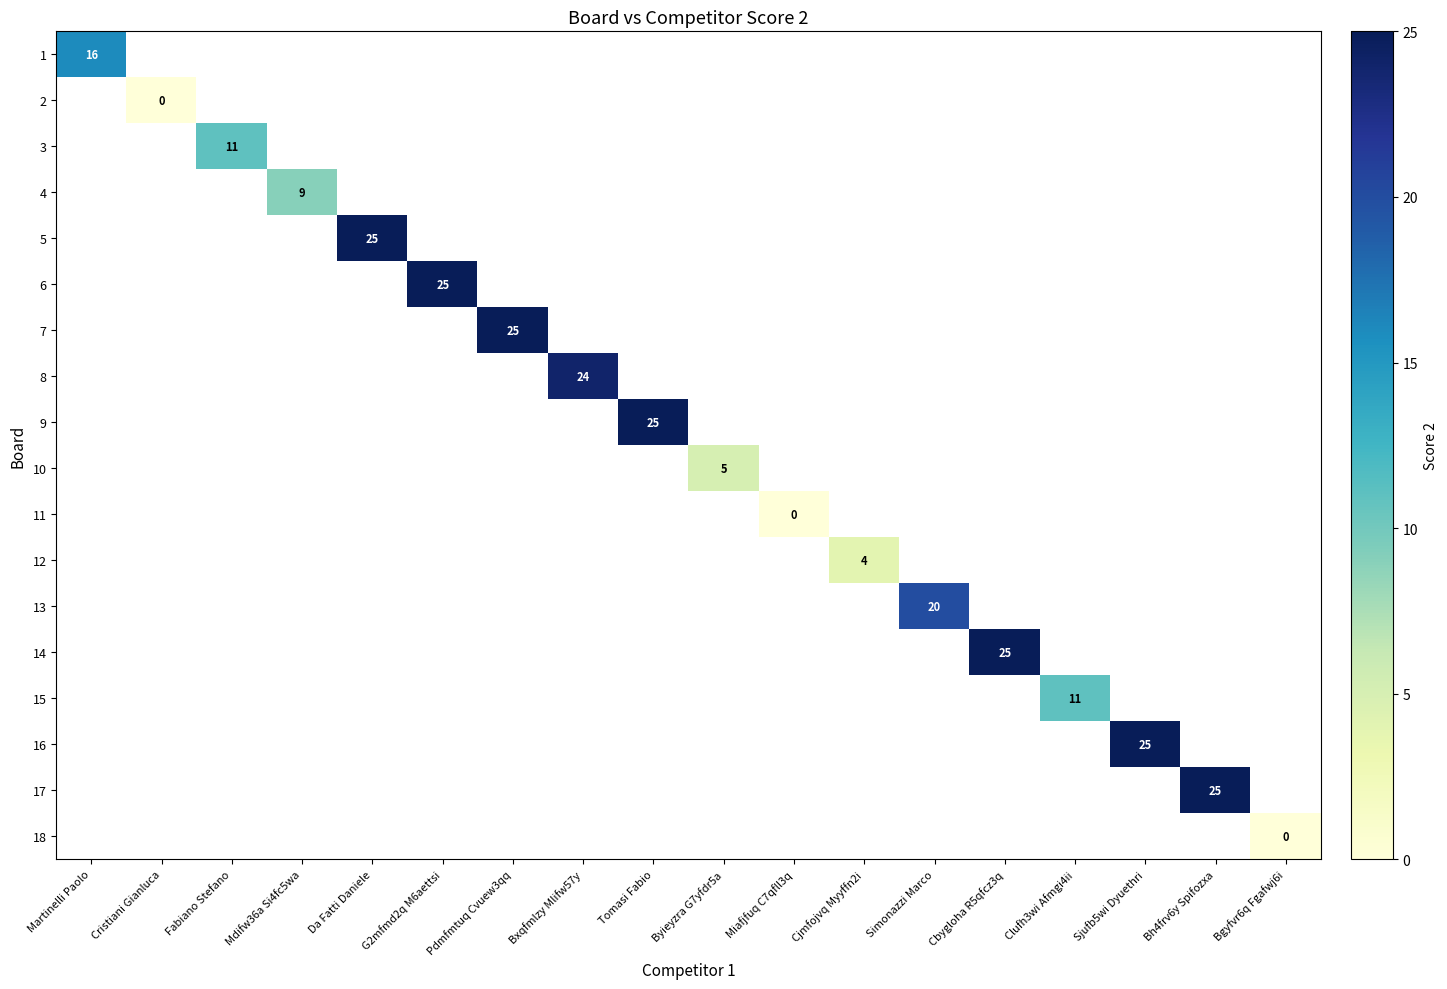

Which category has the highest value across all series?

Da Fatti Daniele